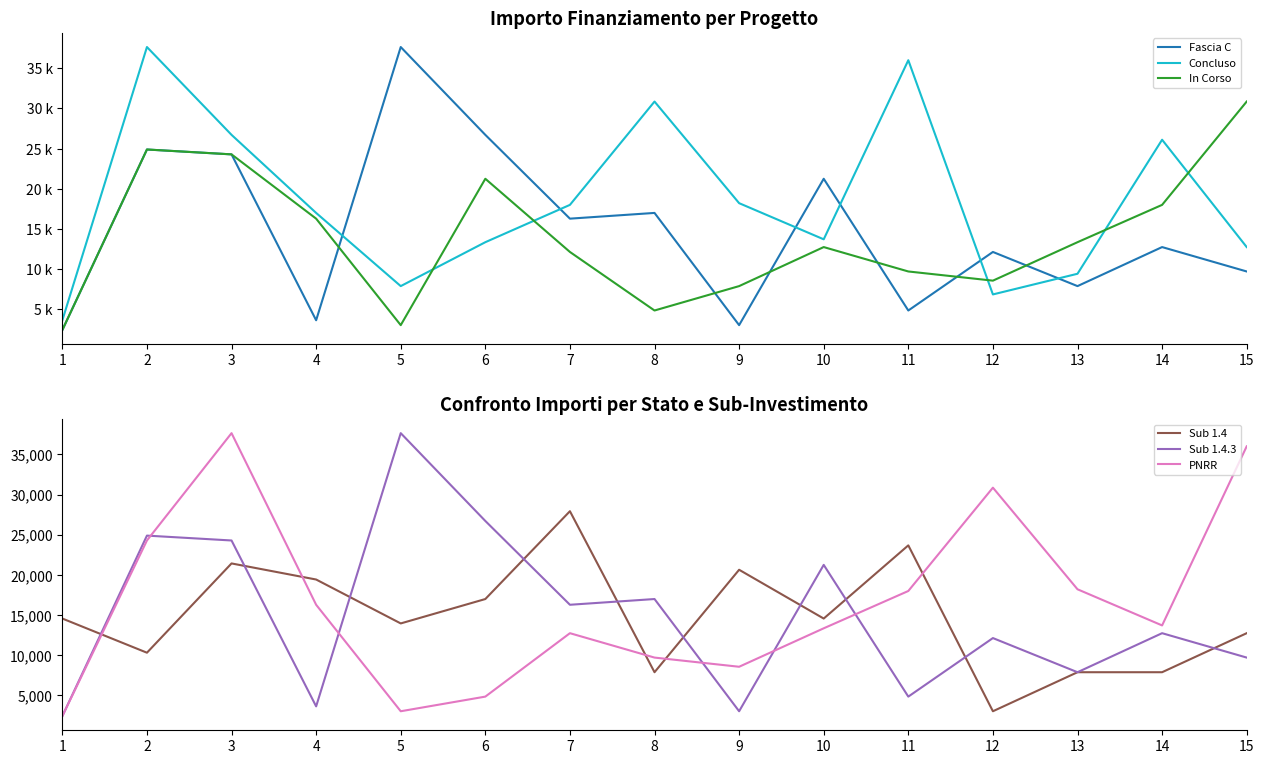

True or false: PNRR and Fascia C intersect in this chart.

False